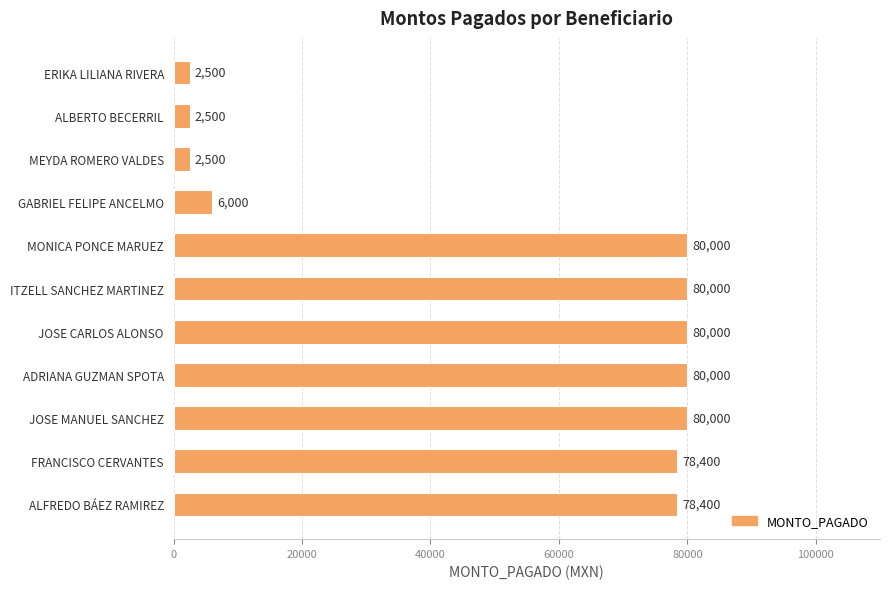

What is the sum of the values at MEYDA ROMERO VALDES and JOSE MANUEL SANCHEZ?

82500